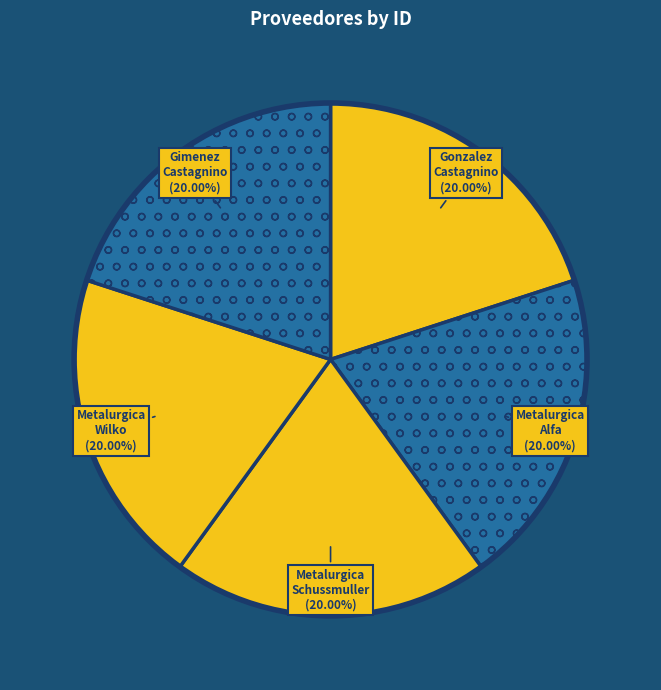

Count the number of slices in the pie.

5